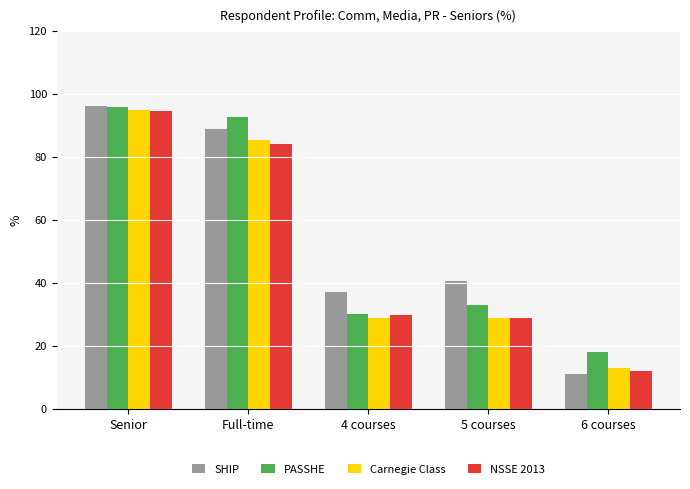

Reading right to left, extract all data points from this chart.

SHIP: 6 courses=11.1	5 courses=40.7	4 courses=37.0	Full-time=88.9	Senior=96.3
PASSHE: 6 courses=18.1	5 courses=33.2	4 courses=30.1	Full-time=92.7	Senior=95.8
Carnegie Class: 6 courses=13.0	5 courses=29.0	4 courses=29.0	Full-time=85.4	Senior=94.9
NSSE 2013: 6 courses=12.2	5 courses=28.8	4 courses=30.0	Full-time=84.3	Senior=94.7